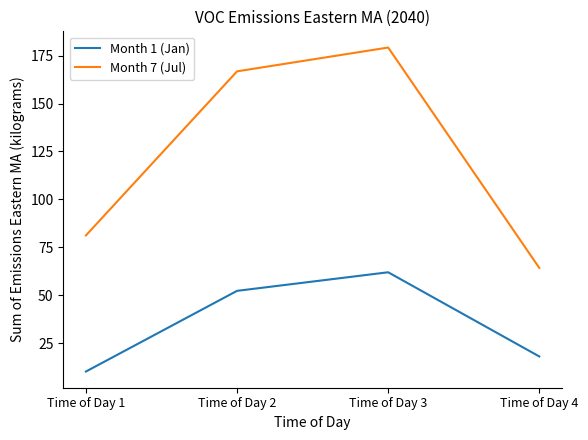

At which category is the sum across all series the highest?

Time of Day 3